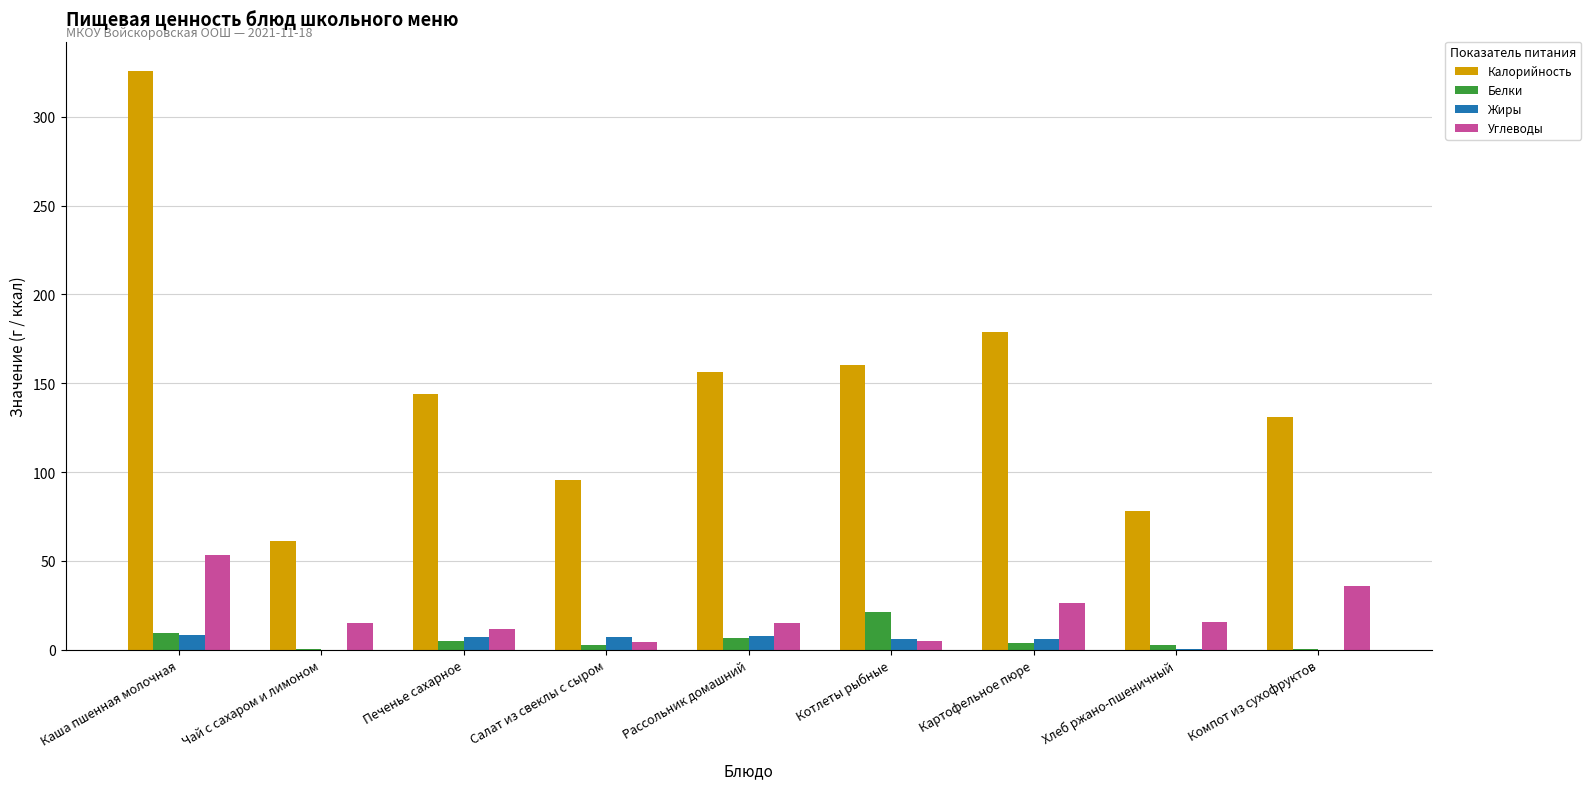

The value of Калорийность at Салат из свеклы с сыром is 125.3. True or false?

False